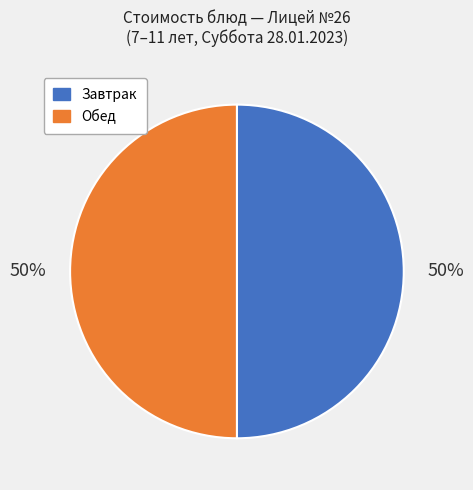

What is the ratio of the value at Завтрак to the value at Обед?

1.0